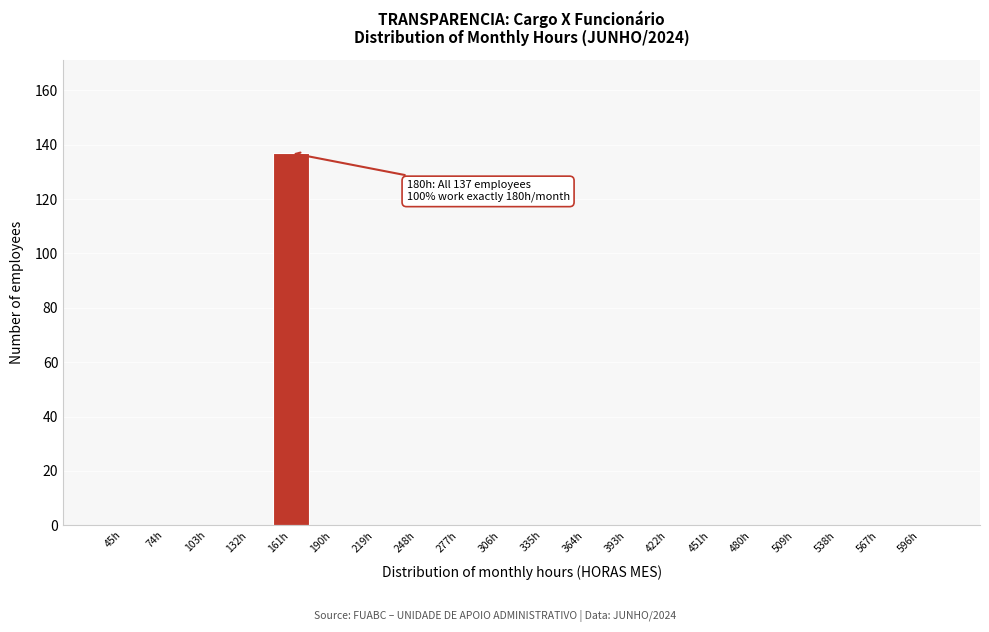

Reading right to left, what are all the values shown in this chart?

596h=0	567h=0	538h=0	509h=0	480h=0	451h=0	422h=0	393h=0	364h=0	335h=0	306h=0	277h=0	248h=0	219h=0	190h=0	161h=137	132h=0	103h=0	74h=0	45h=0